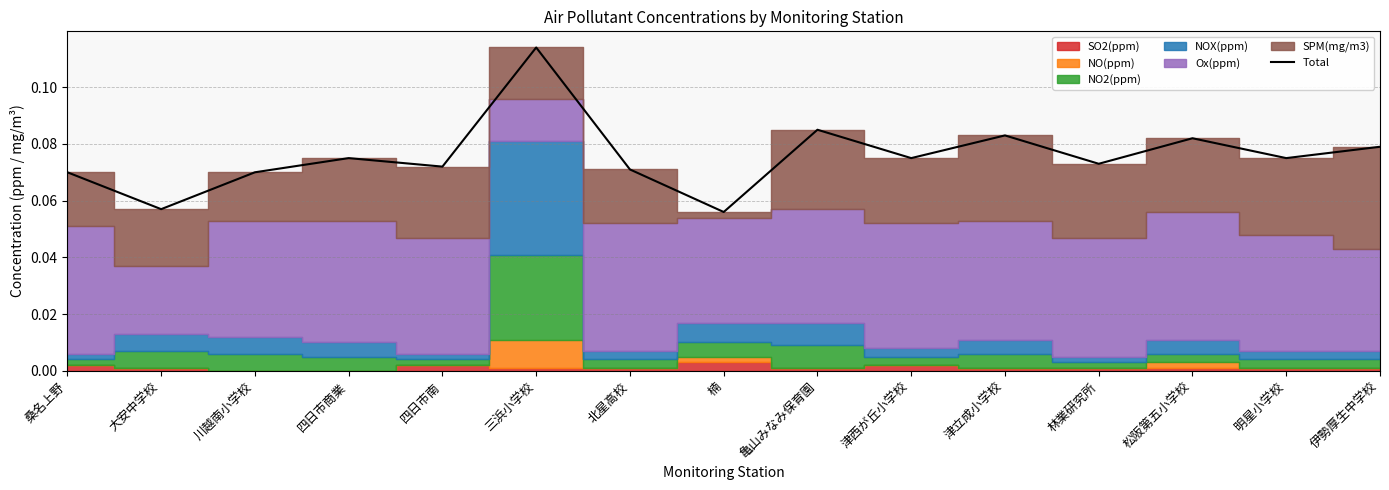

Does the chart have visible grid lines?

Yes